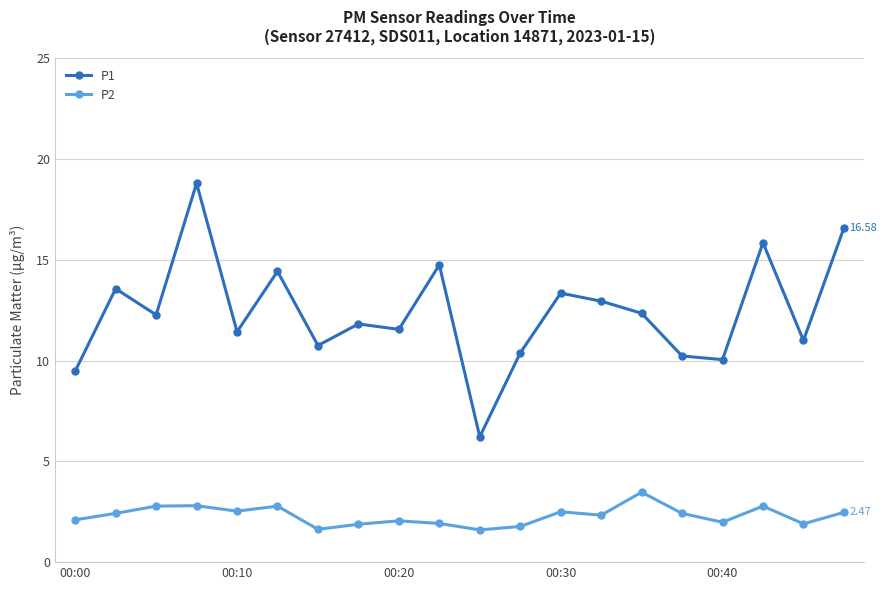

What is the difference between the maximum and minimum values in the P1 series?

12.6